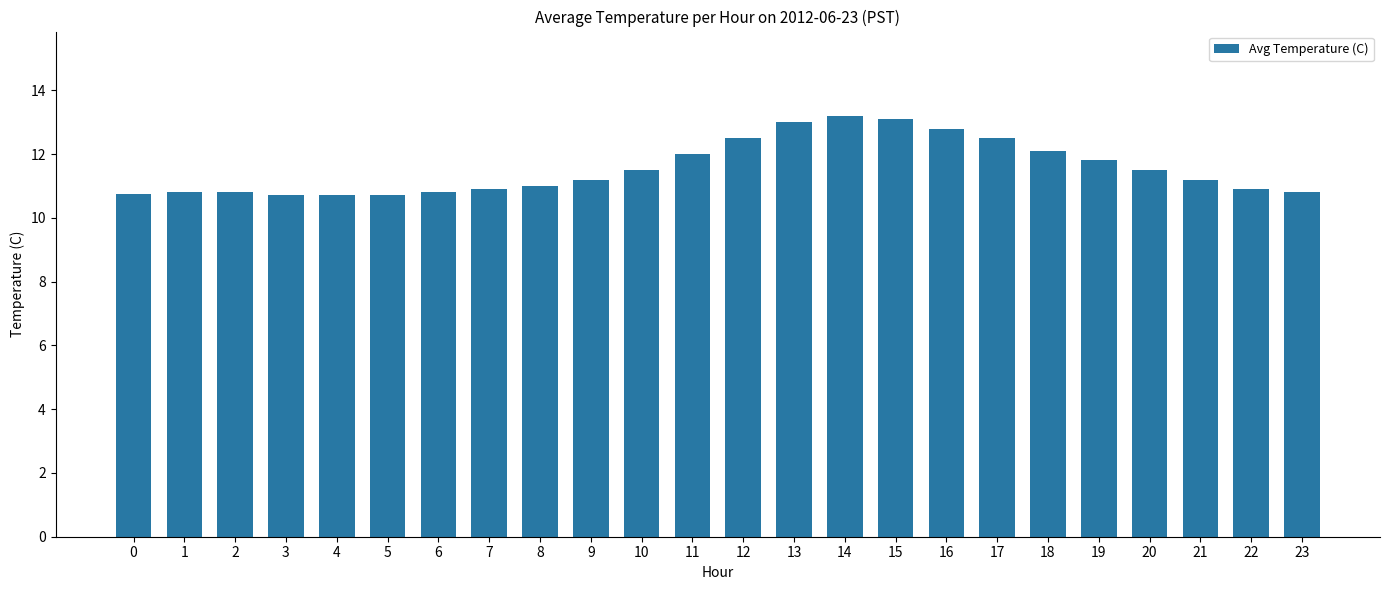

True or false: the data shows 20.4 at 10.

False